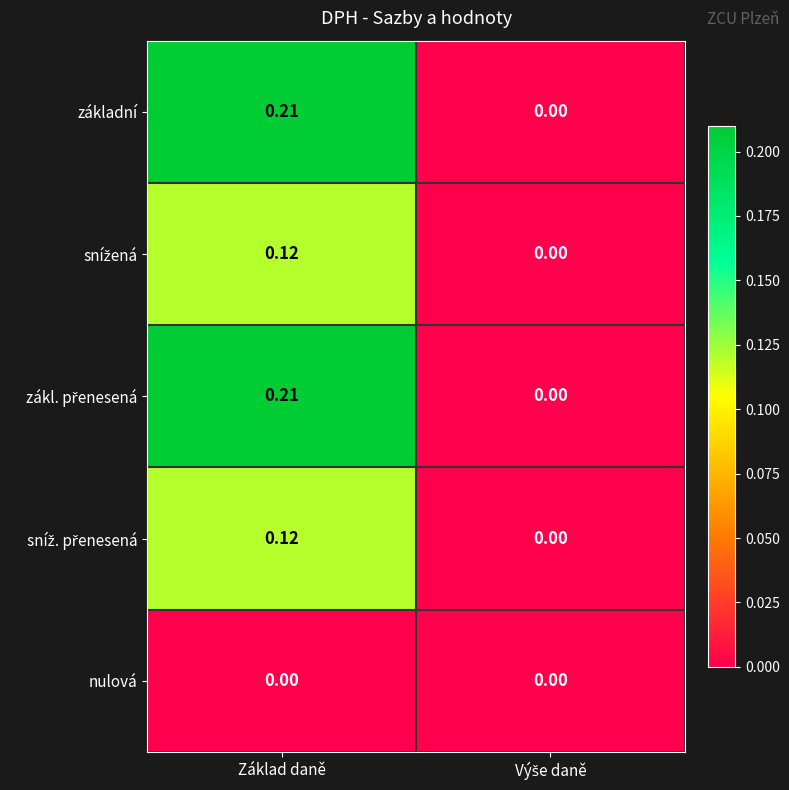

Which category has the highest value across all series?

Základ daně